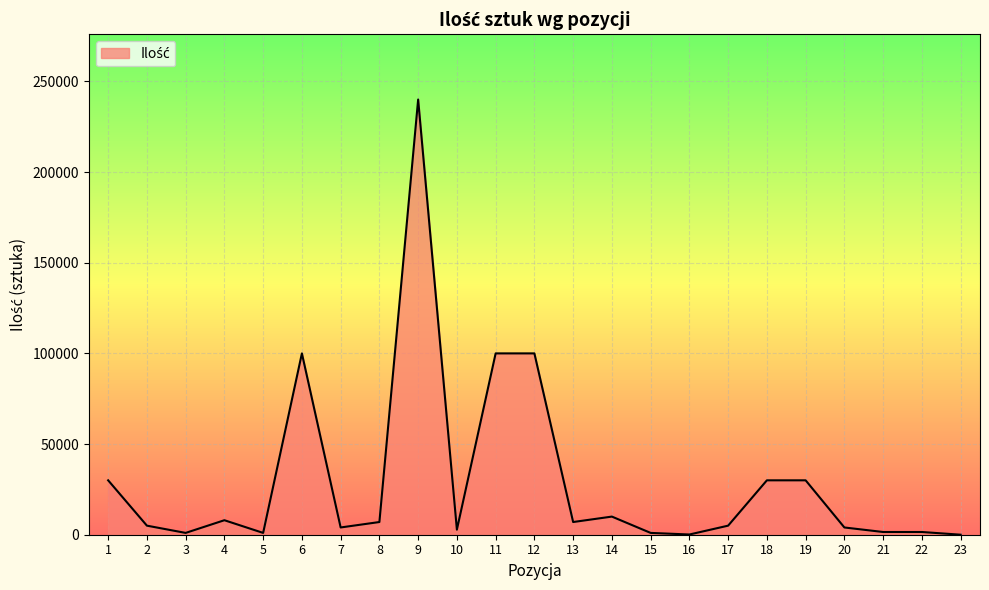

What is the maximum value shown in the chart?

240000